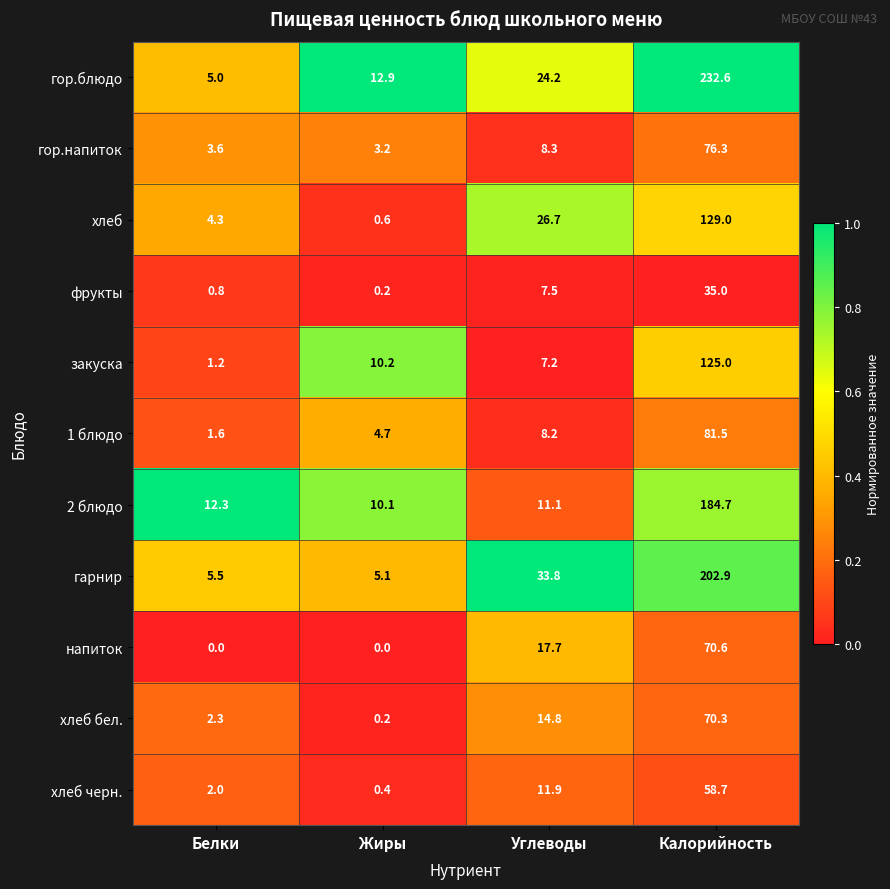

What is the minimum value for хлеб?

0.6